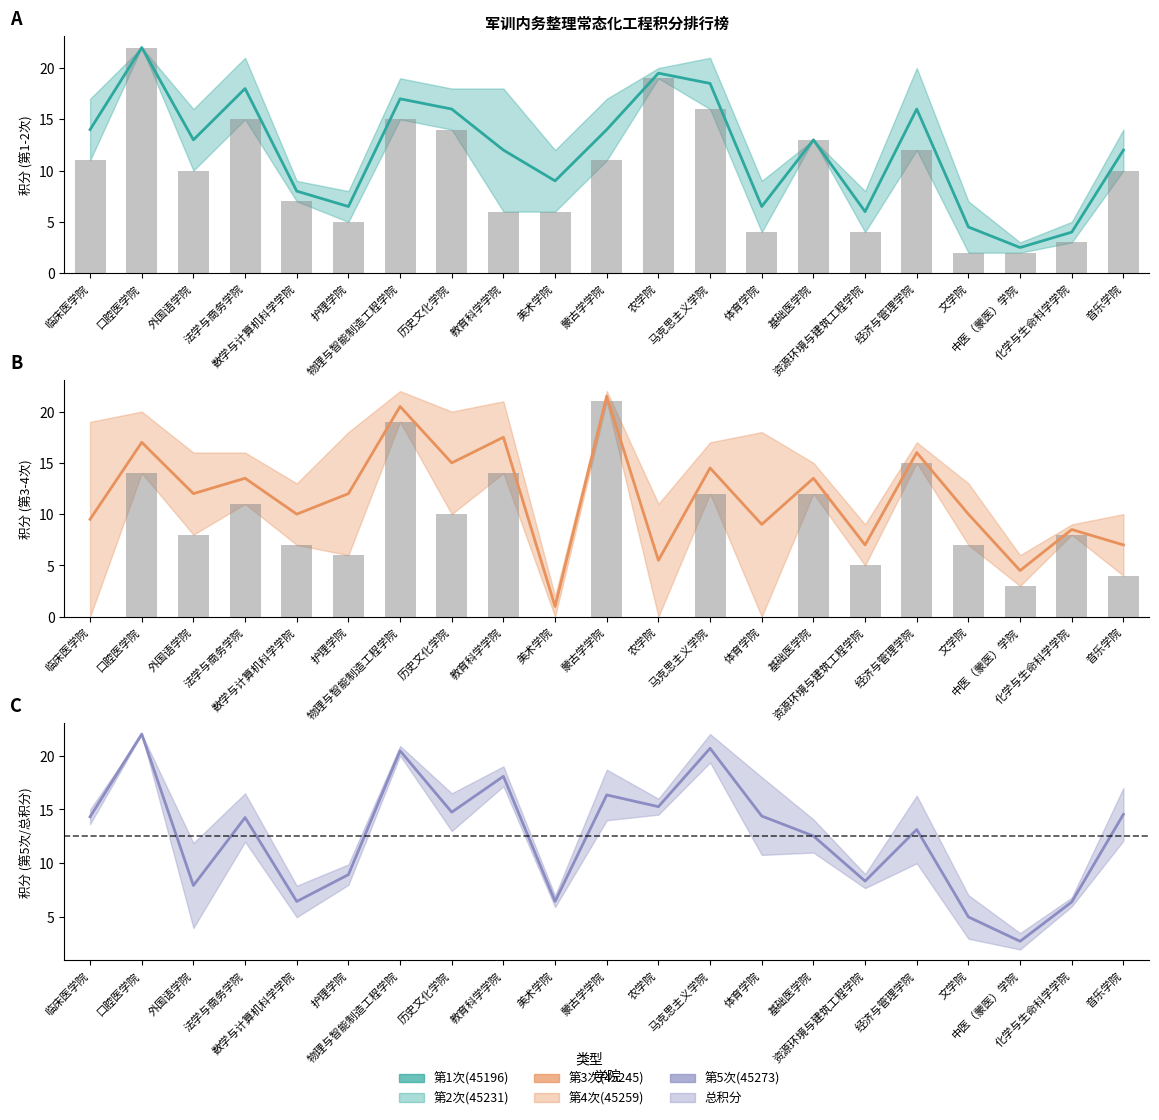

What is the difference between the second highest and minimum values in the 第2次(45231) series?

17.0